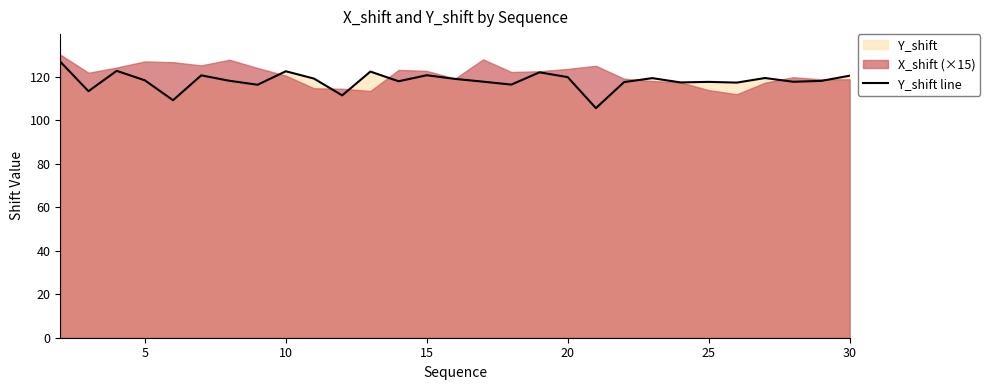

What is the minimum value shown in the chart?

105.6